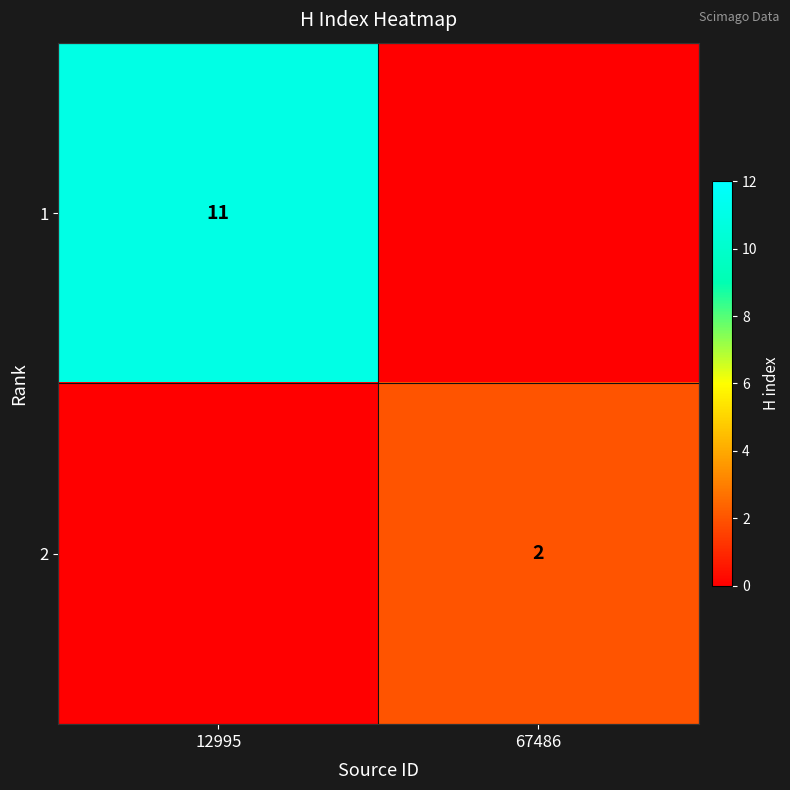

Is the value of 1 at 12995 greater than the value of 2 at 67486?

Yes